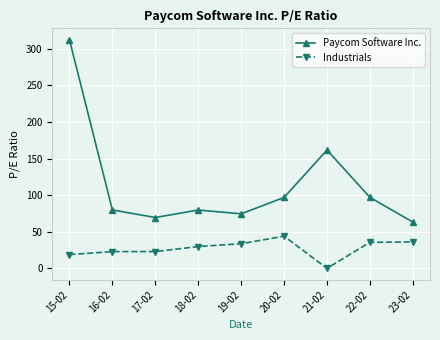

Rank the series by their average value, from lowest to highest.

Industrials, Paycom Software Inc.